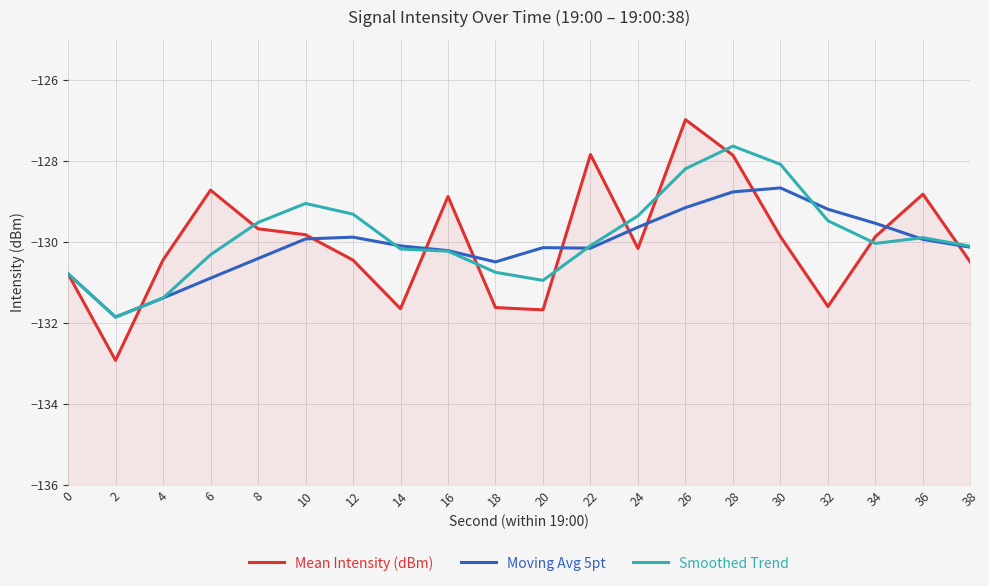

What is the value of the Mean Intensity (dBm) point at the 11th from the left?

-131.7